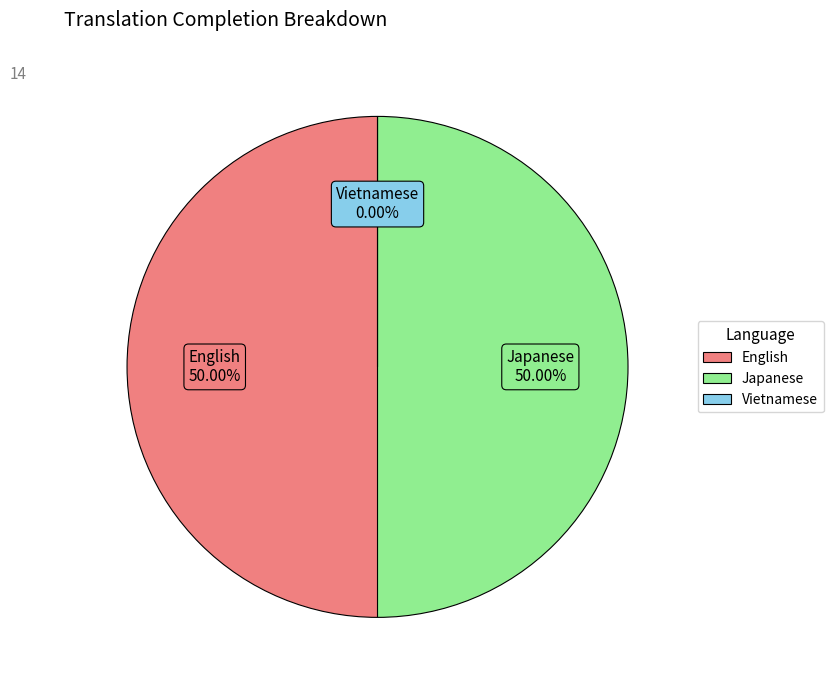

To the nearest percent, what is the average slice percentage?

33%